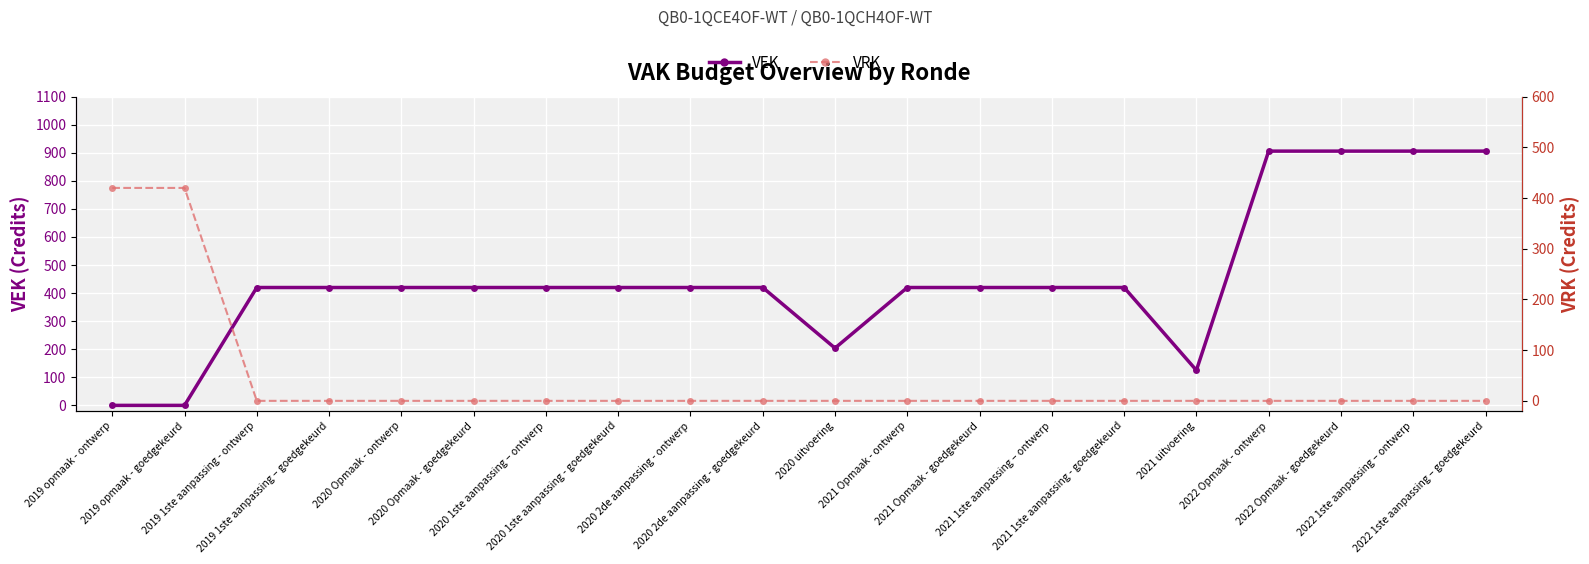

How many intersections are there between VEK and VRK?

1